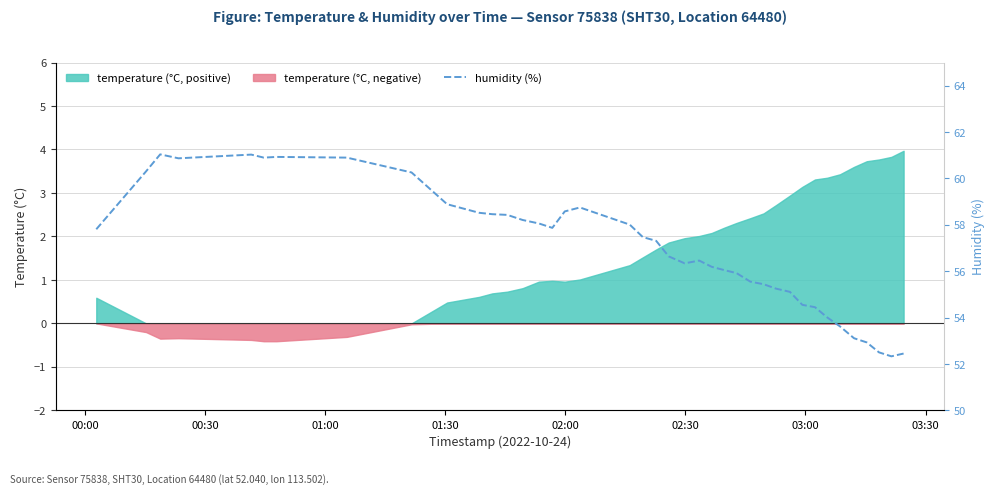

What is the value of the 36th point from the left?

53.1